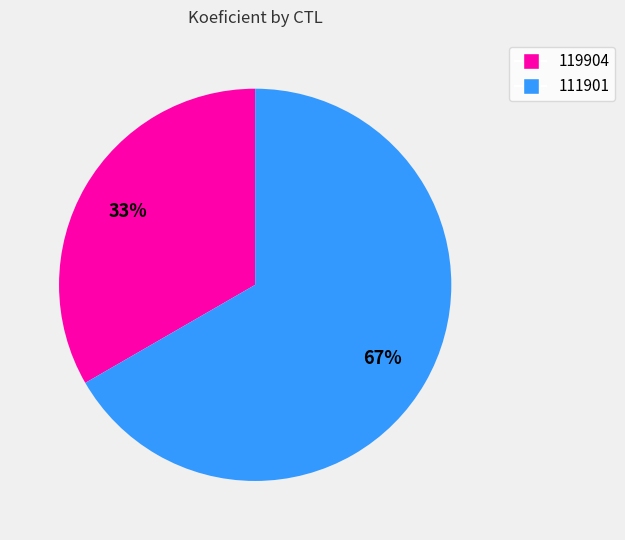

True or false: 119904 accounts for 20% of the total.

False